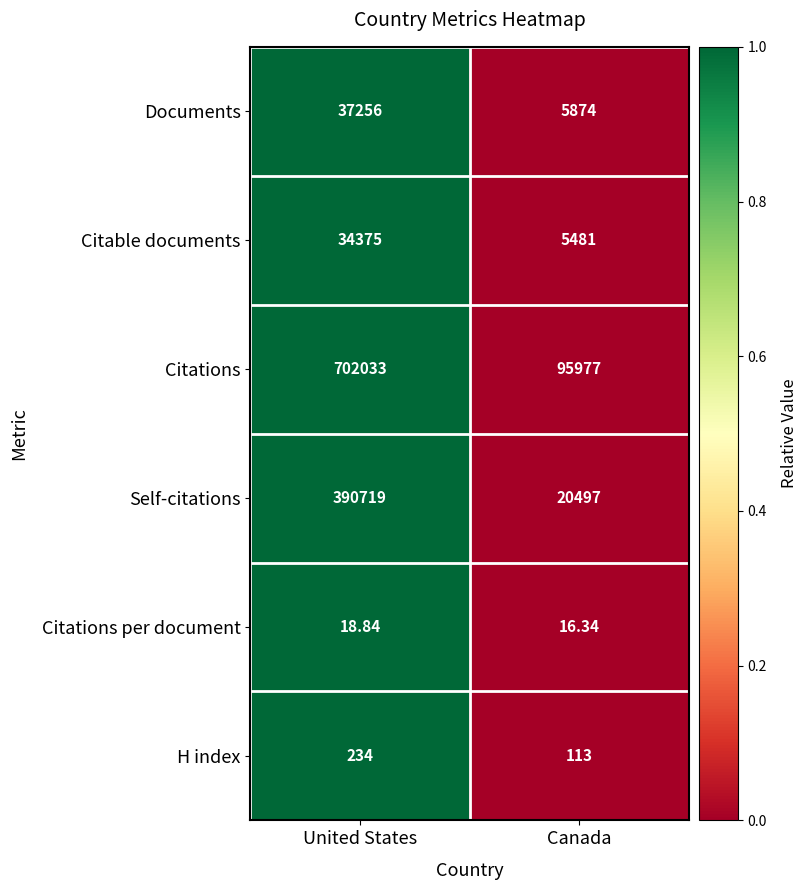

Between United States and Canada, which series saw the biggest shift?

Citations